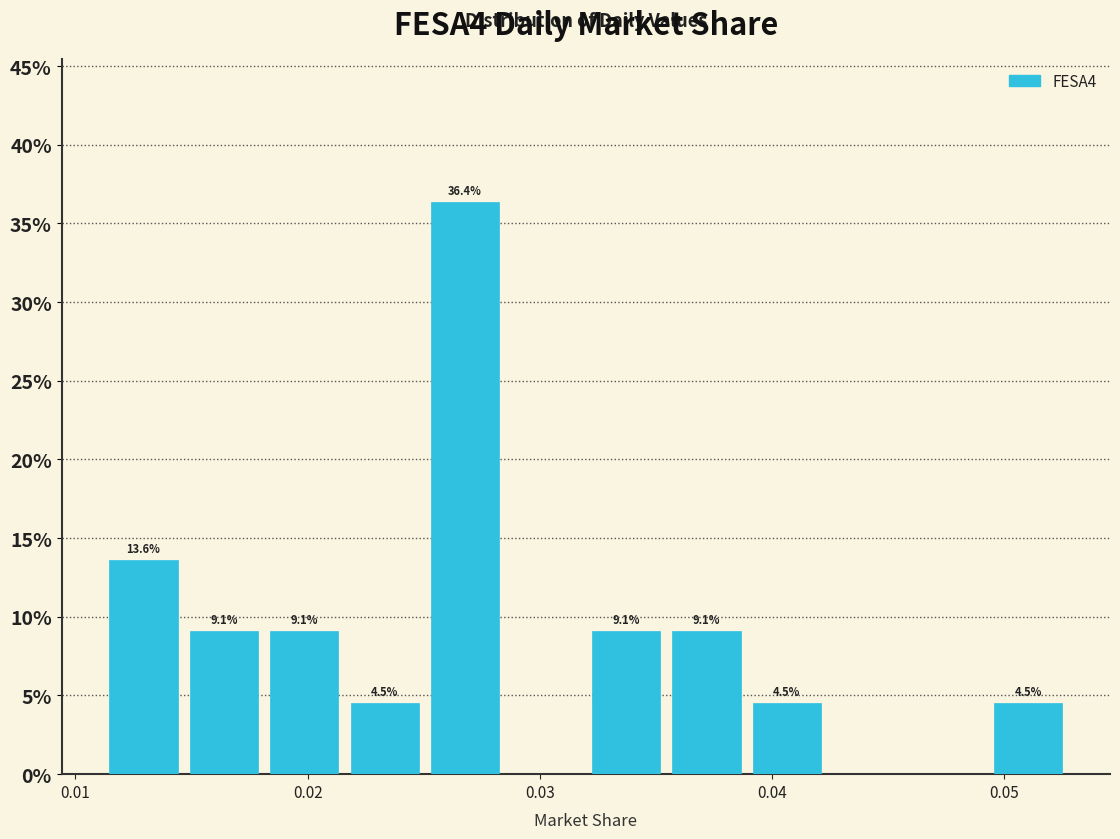

Read against the x-axis, roughly where is the centre of the tallest bar?

0.027